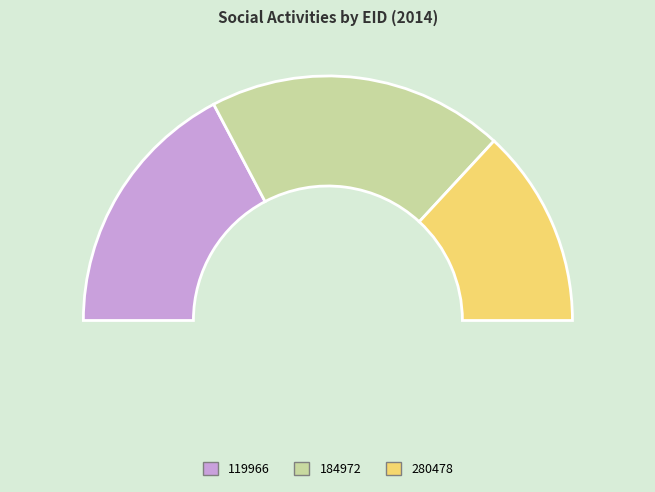

True or false: 119966 accounts for 27% of the total.

False